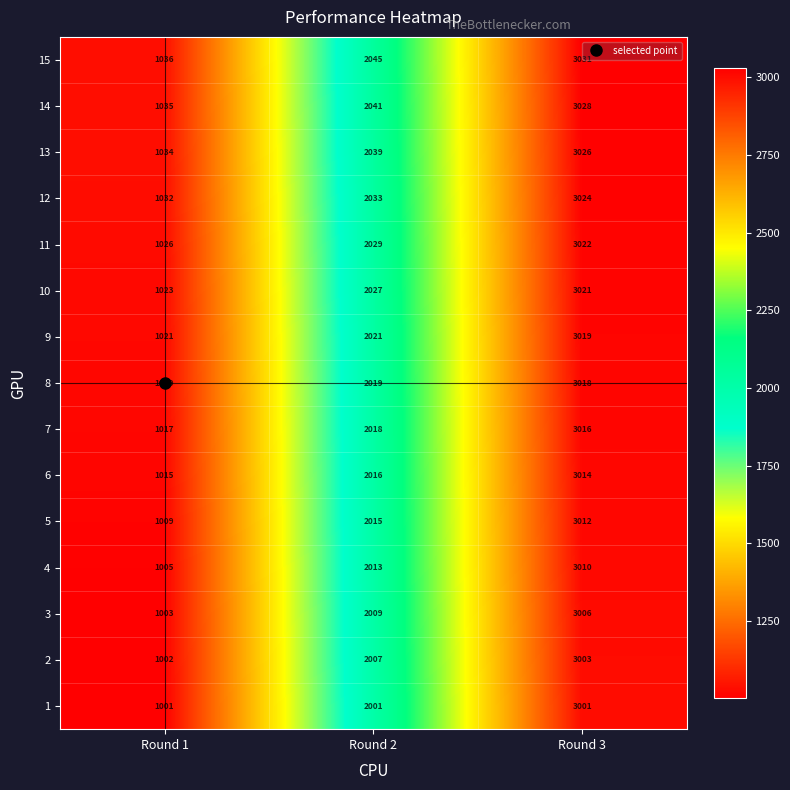

Which series has the widest spread of values?

4